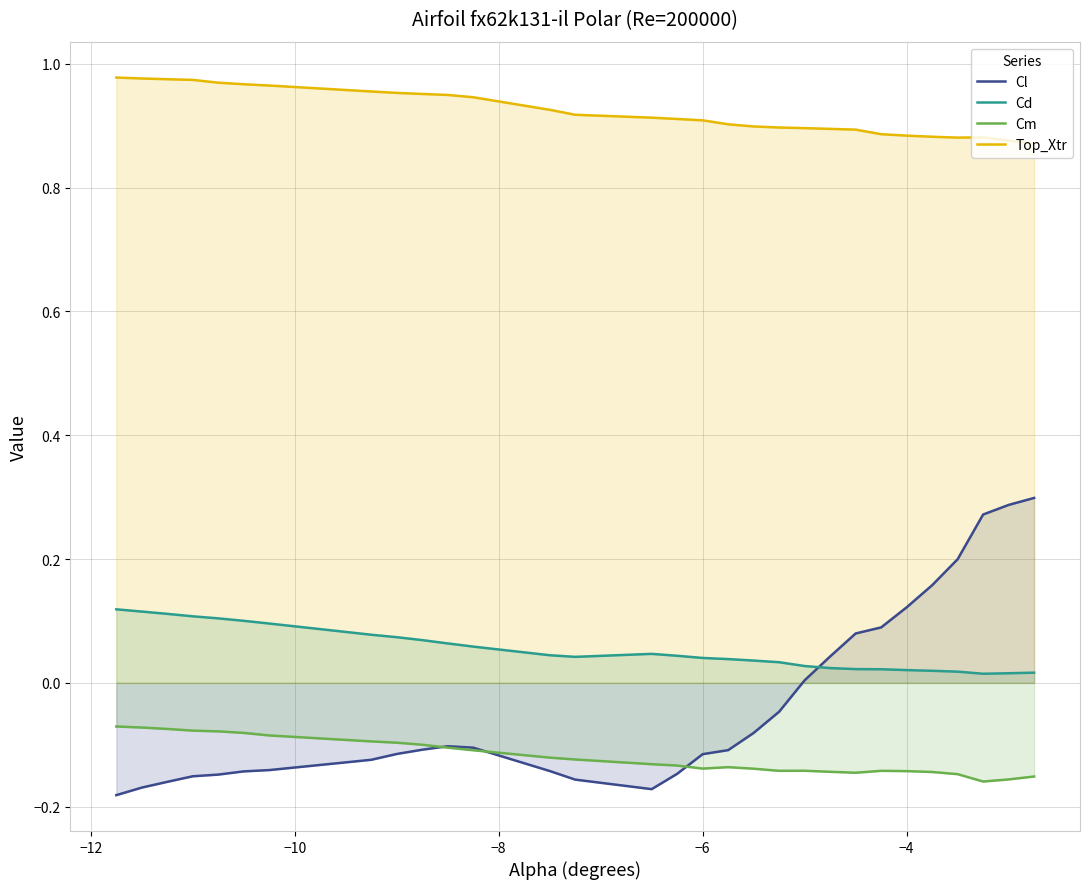

True or false: Cm and Cd intersect in this chart.

False